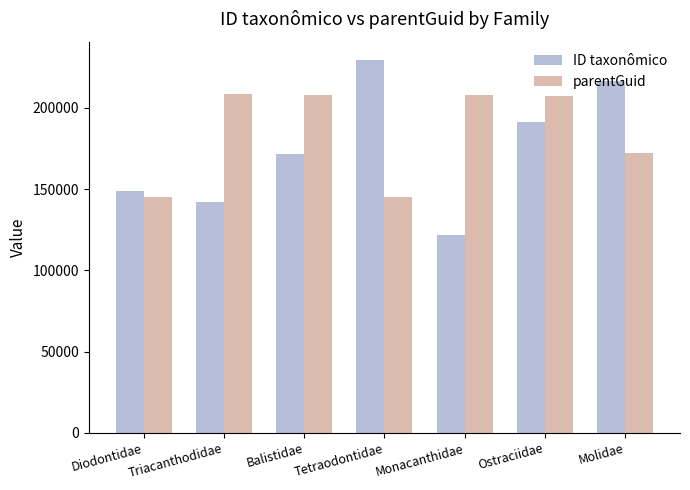

How many bars are there in each group?

2